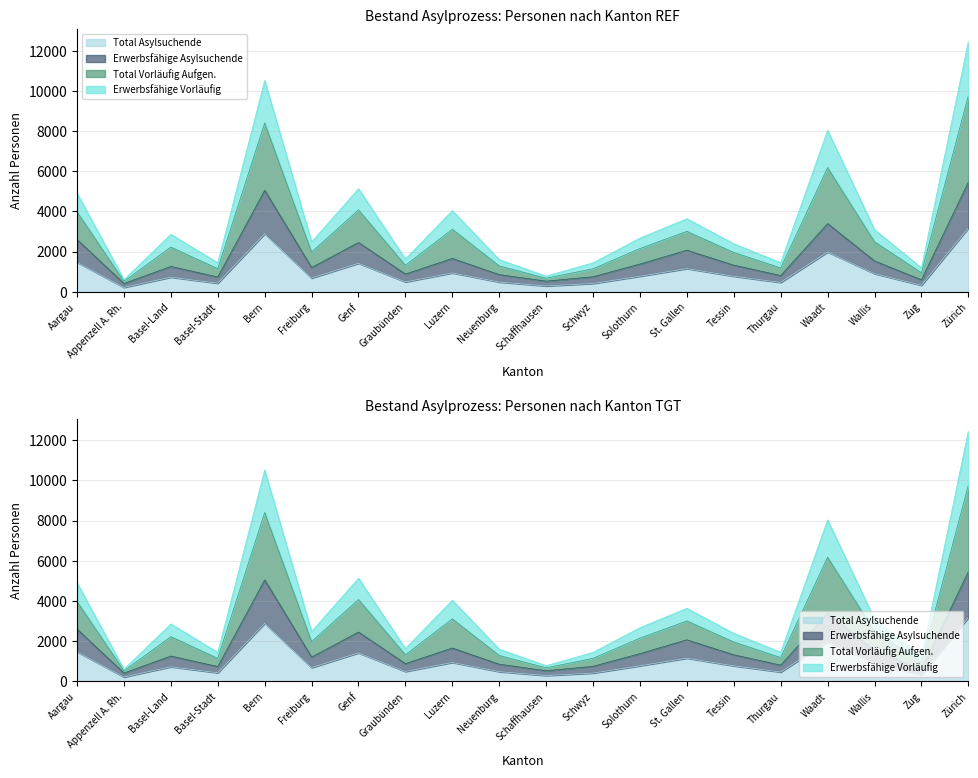

Does the chart have visible grid lines?

Yes